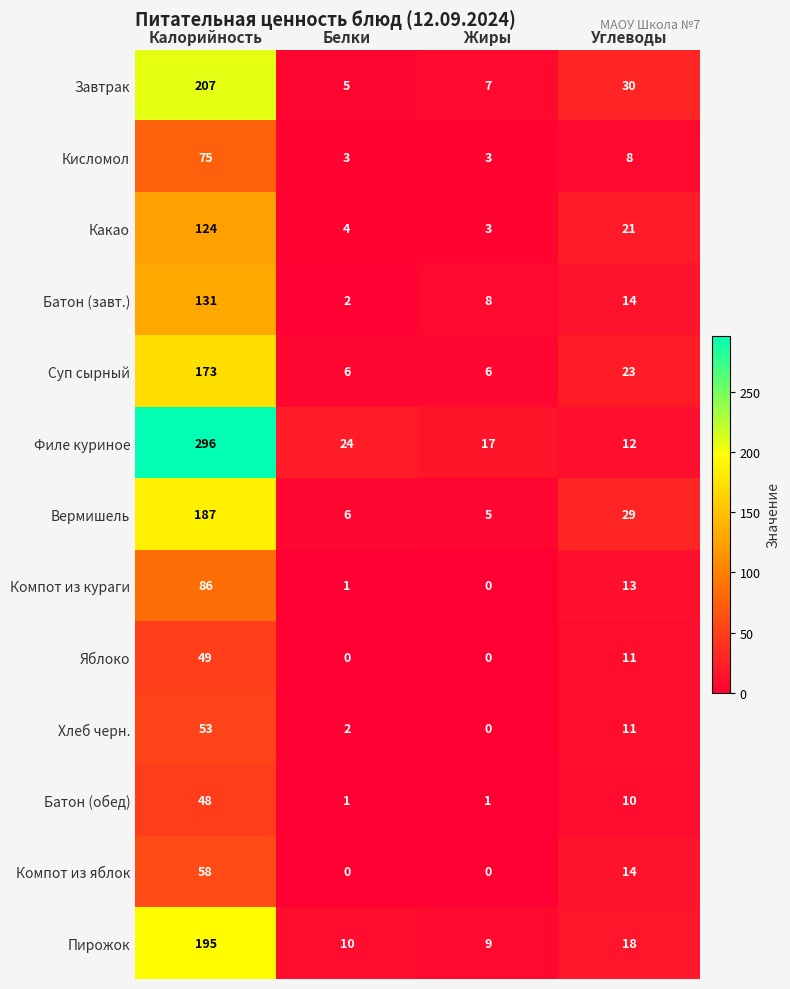

Is it true that Какао equals 124 at Калорийность?

True